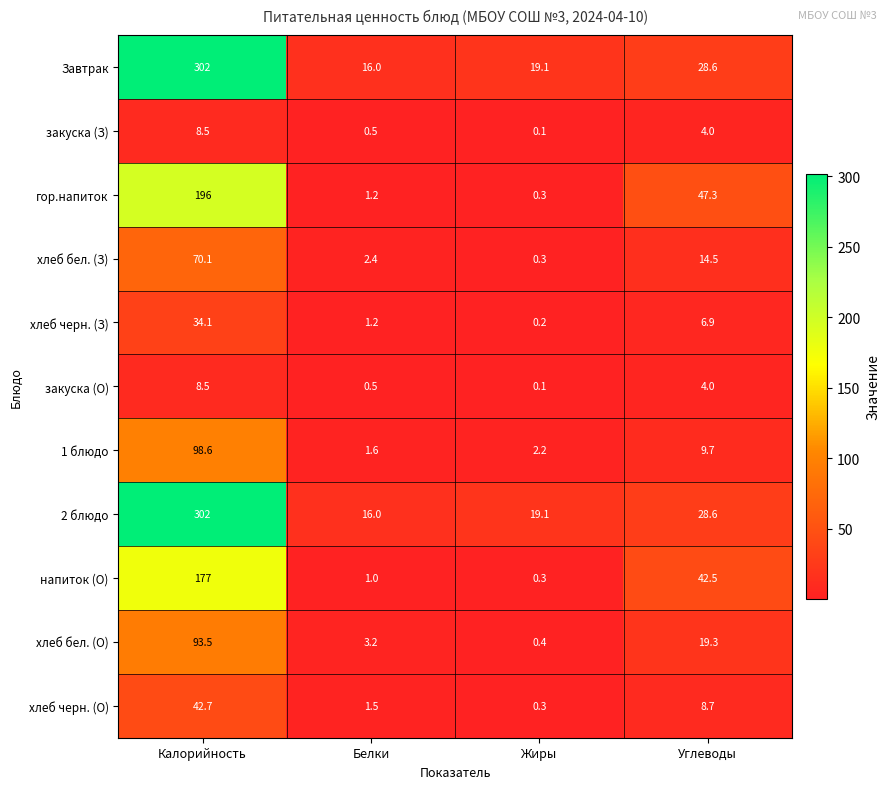

Is it true that хлеб бел. (О) equals 1.0 at Белки?

False